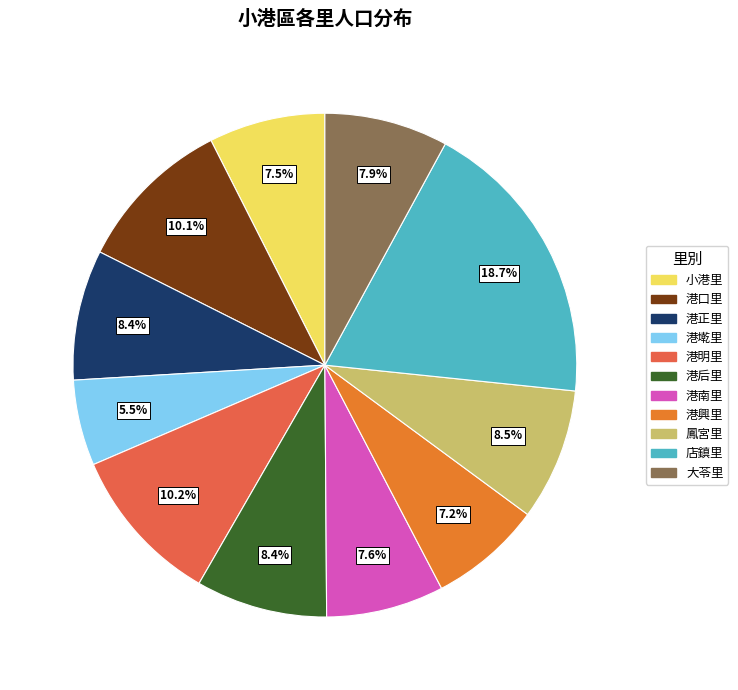

To the nearest percent, what is the difference between the largest and smallest slice percentages?

13%